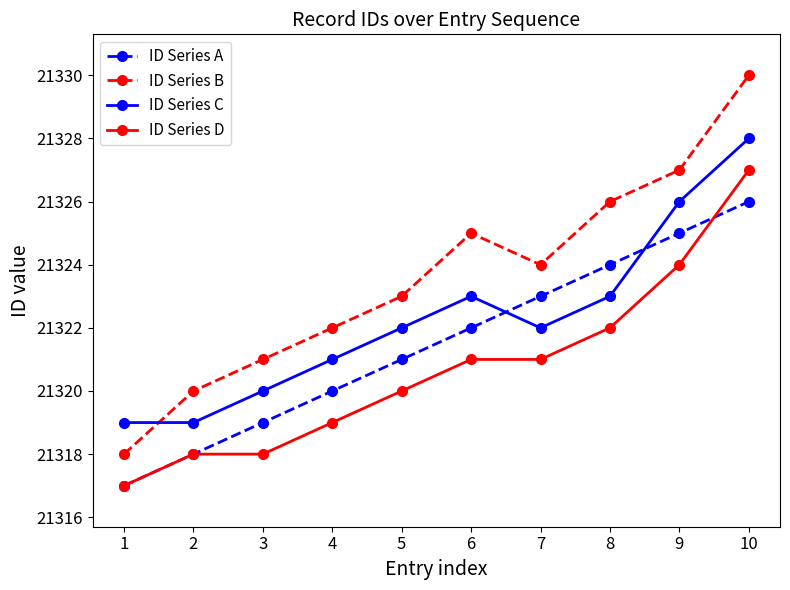

What is the difference between the highest and lowest values at 8?

4